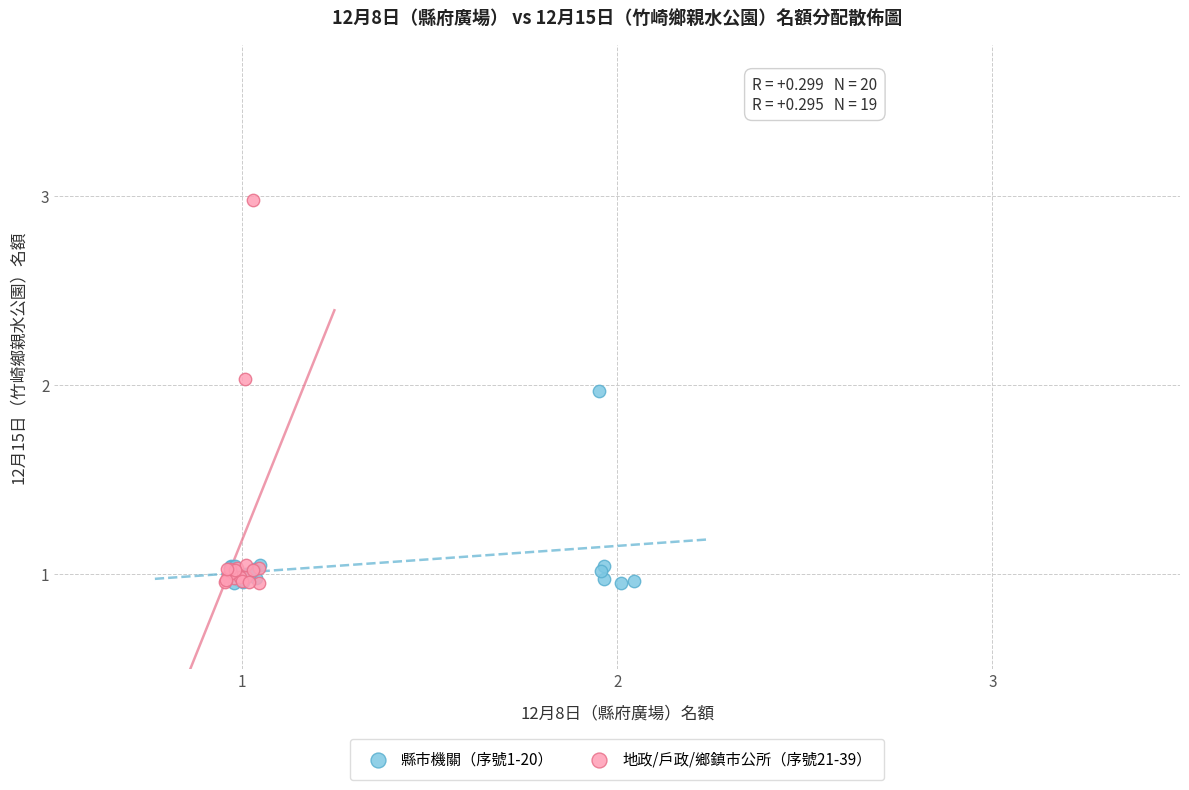

Which series has the largest Y range (max minus min)?

地政/戶政/鄉鎮市公所（序號21-39）